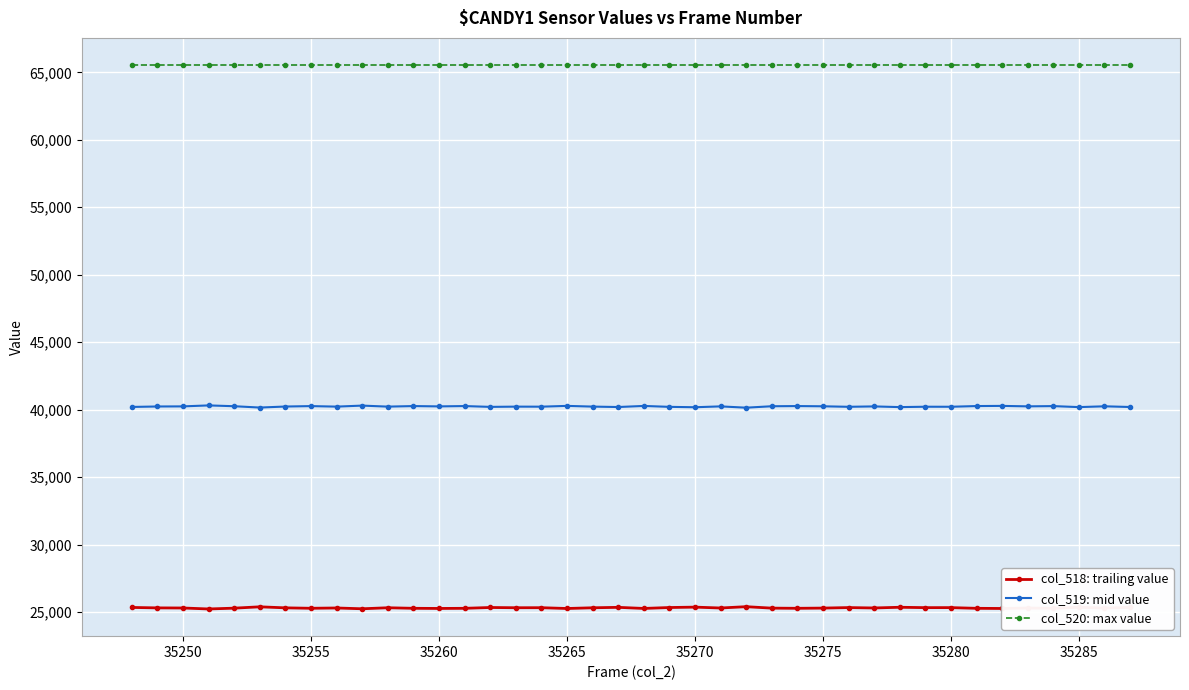

True or false: col_518: trailing value has more than 2 interior local peaks.

True